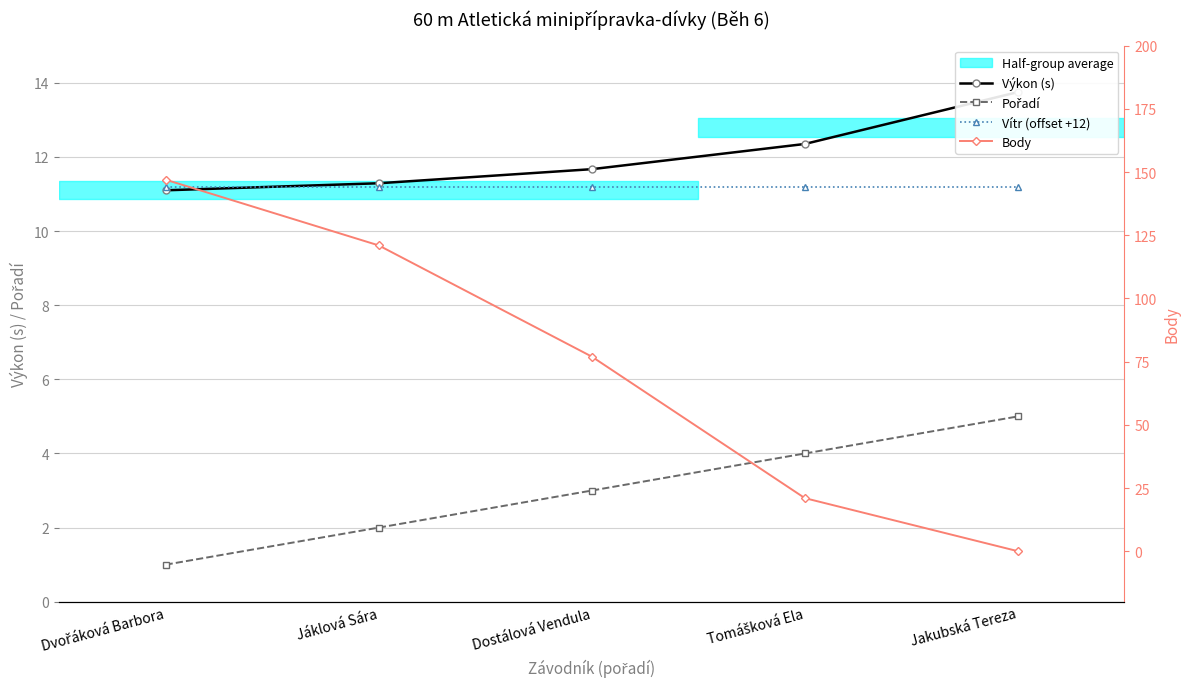

List the series in order of their peak value, lowest first.

Pořadí, Vítr (offset +12), Výkon (s), Body